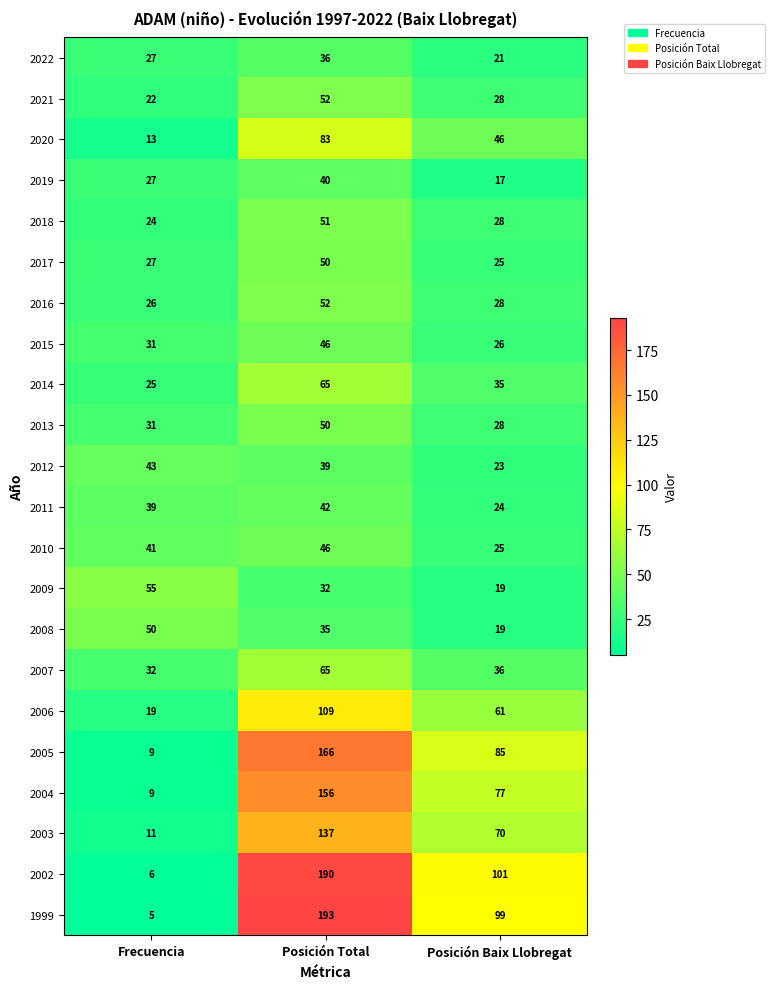

The value of 2019 at Posición Total is 40. True or false?

True